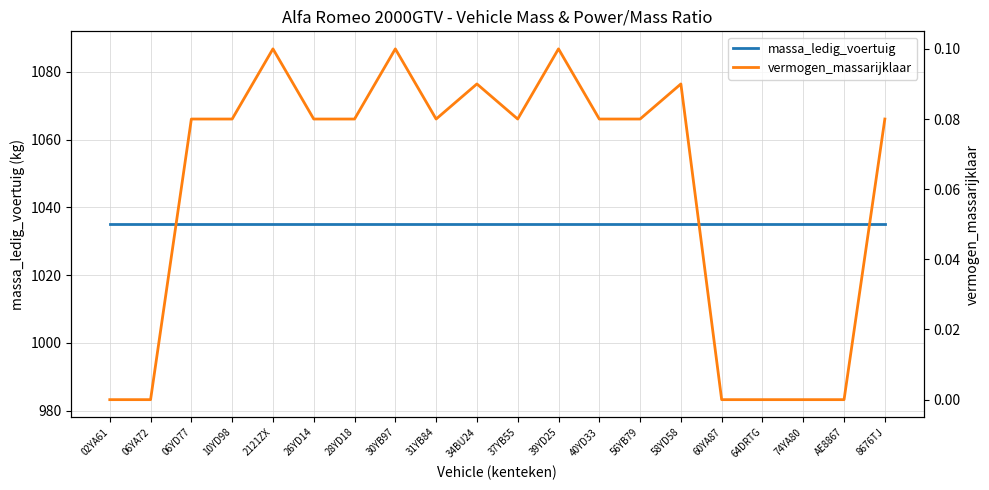

At which category is the sum across all series the highest?

2121ZX